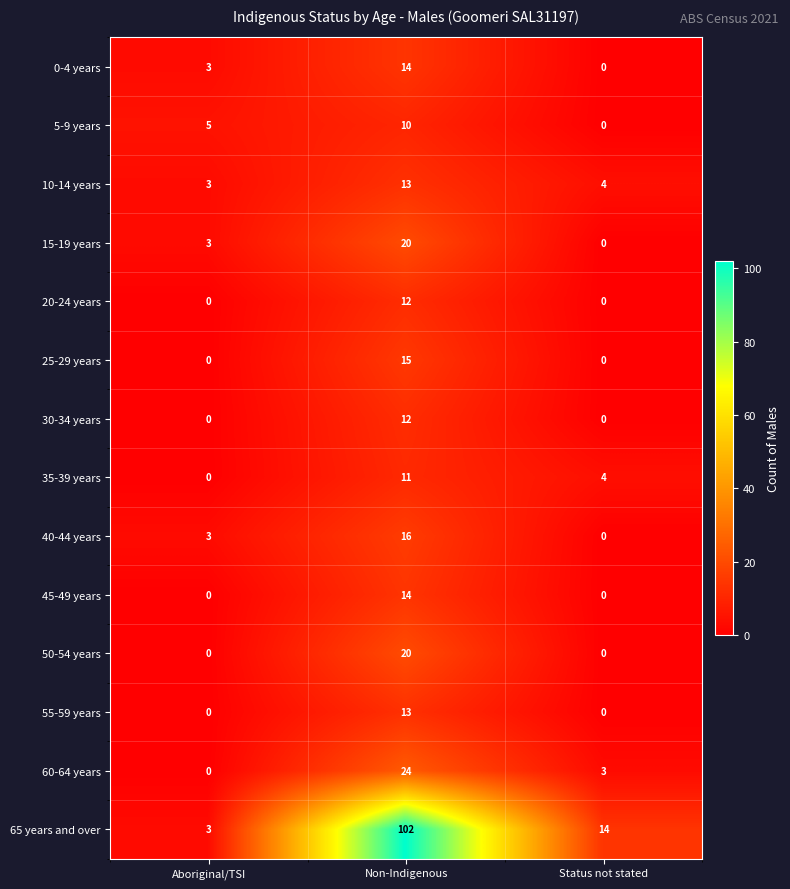

Rank the categories by 40-44 years value from highest to lowest.

Non-Indigenous, Aboriginal/TSI, Status not stated